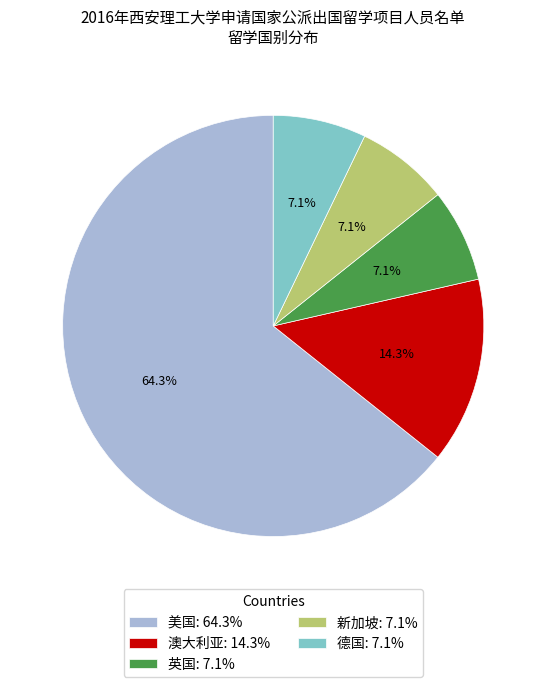

Combined, do 英国: 7.1% and 新加坡: 7.1% account for over 50%?

No